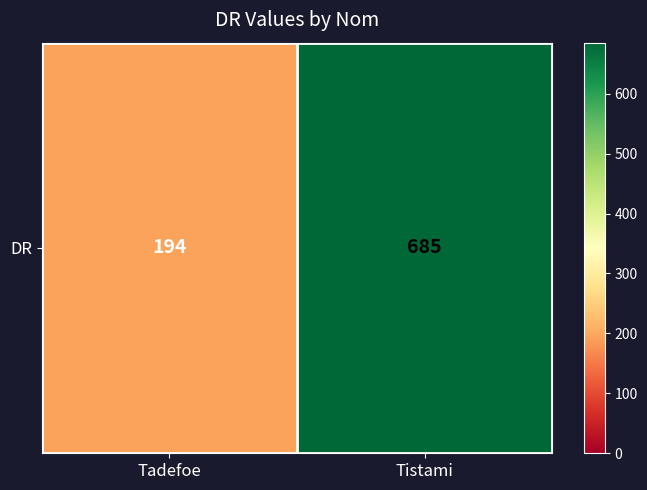

What is the average value?

440